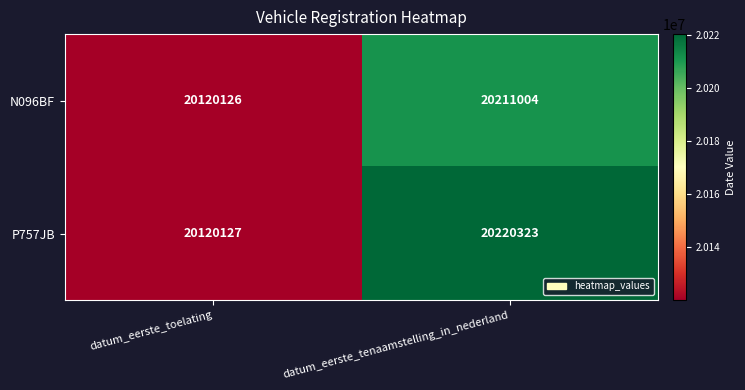

True or false: P757JB has a value of 20120127 at datum_eerste_toelating.

True